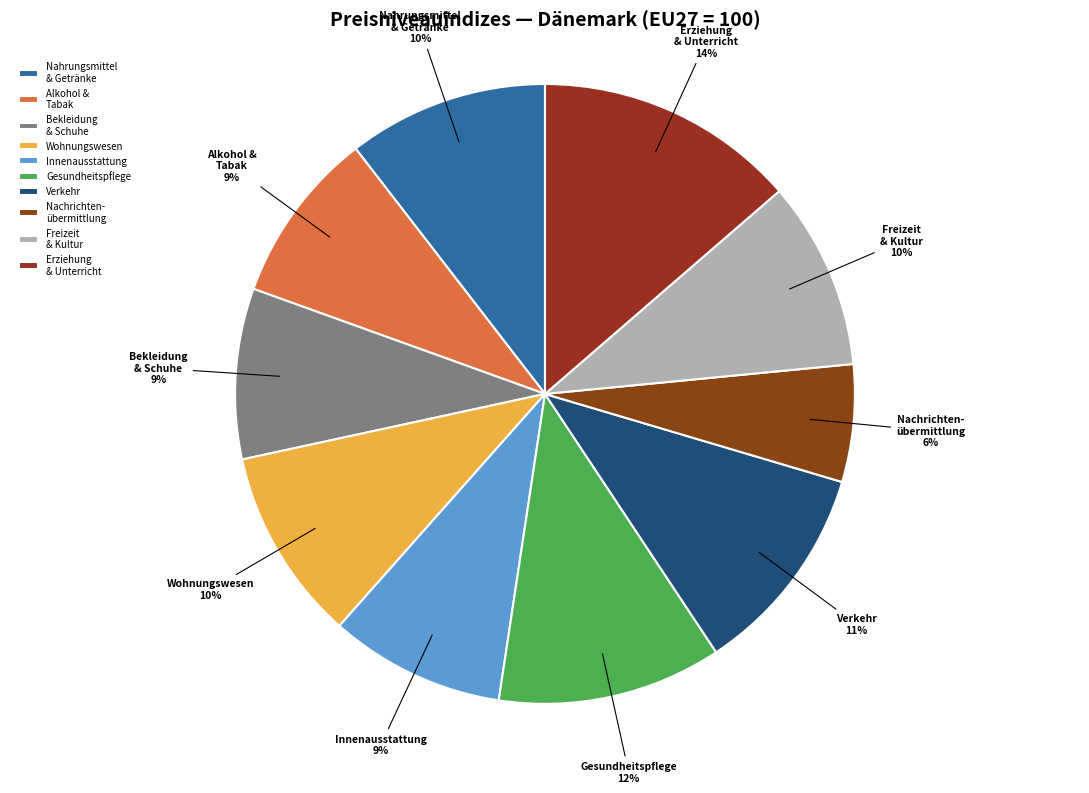

Is there any slice that represents more than half of the pie?

No